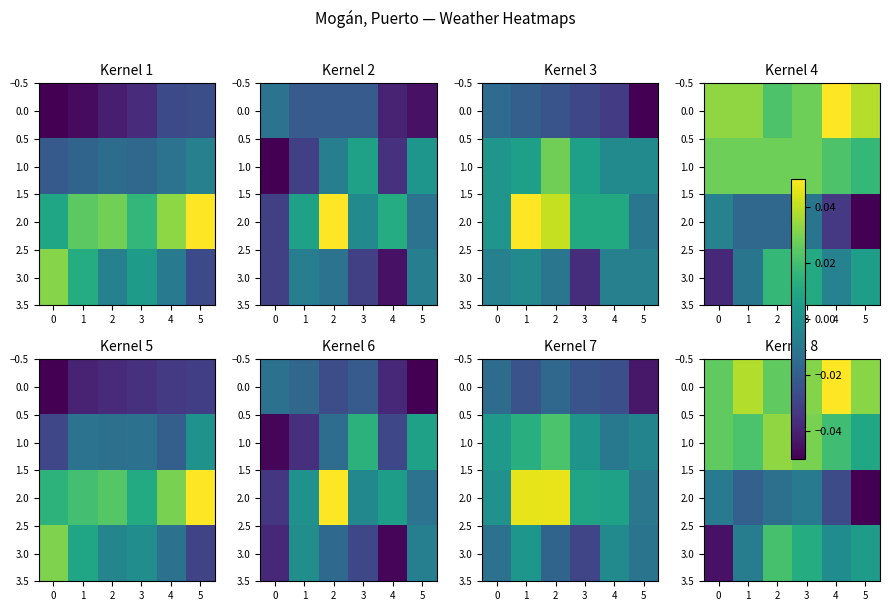

Which series has the largest range (max minus min)?

3.0